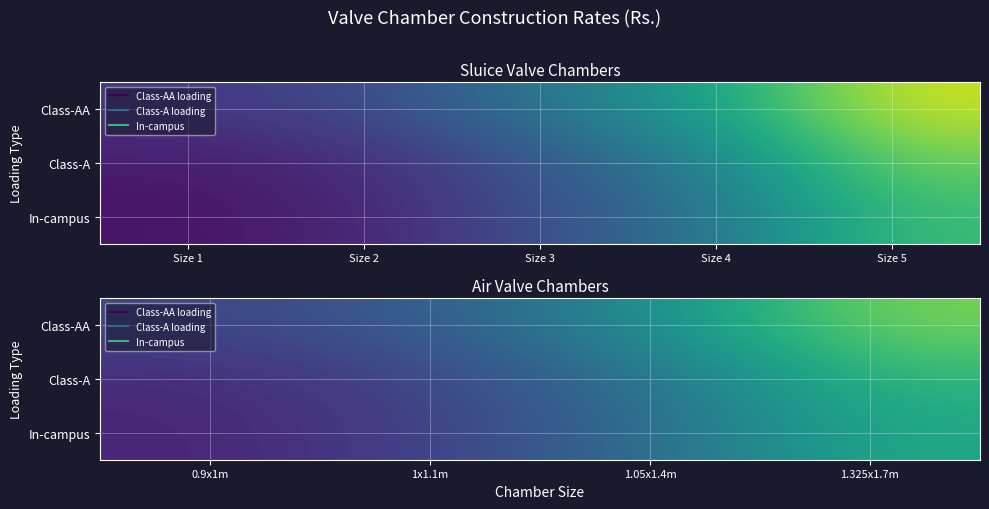

True or false: Class-A has a value of 65034 at 1x1.1m.

False